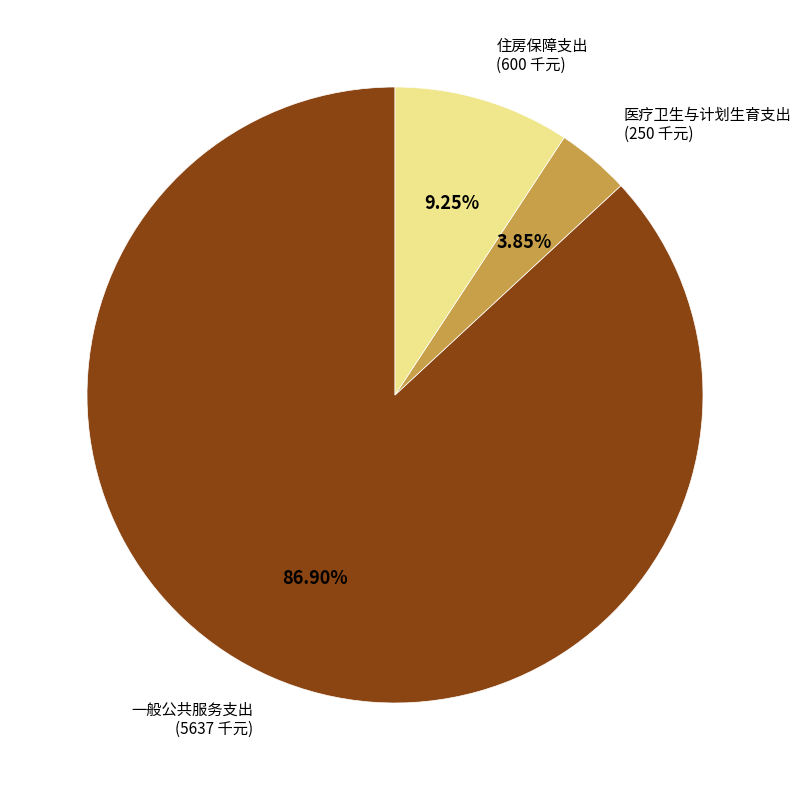

How many segments does this pie chart have?

3